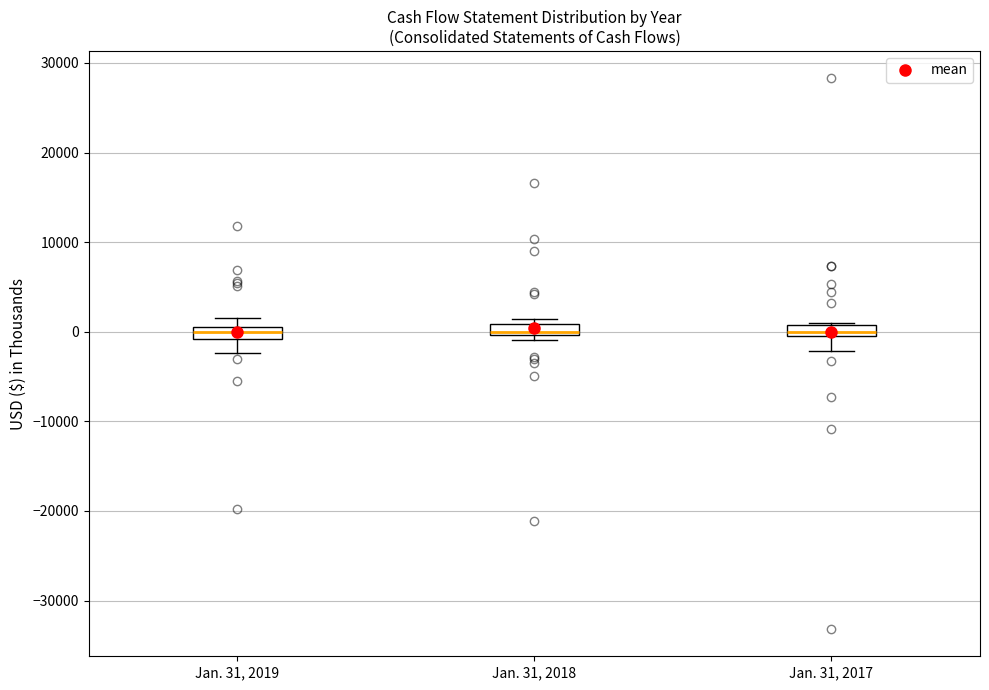

Where does the upper whisker of the box for Jan. 31, 2019 end on the y-axis? The values are not printed on the chart, so give them approximately, as read against the axis.

2000